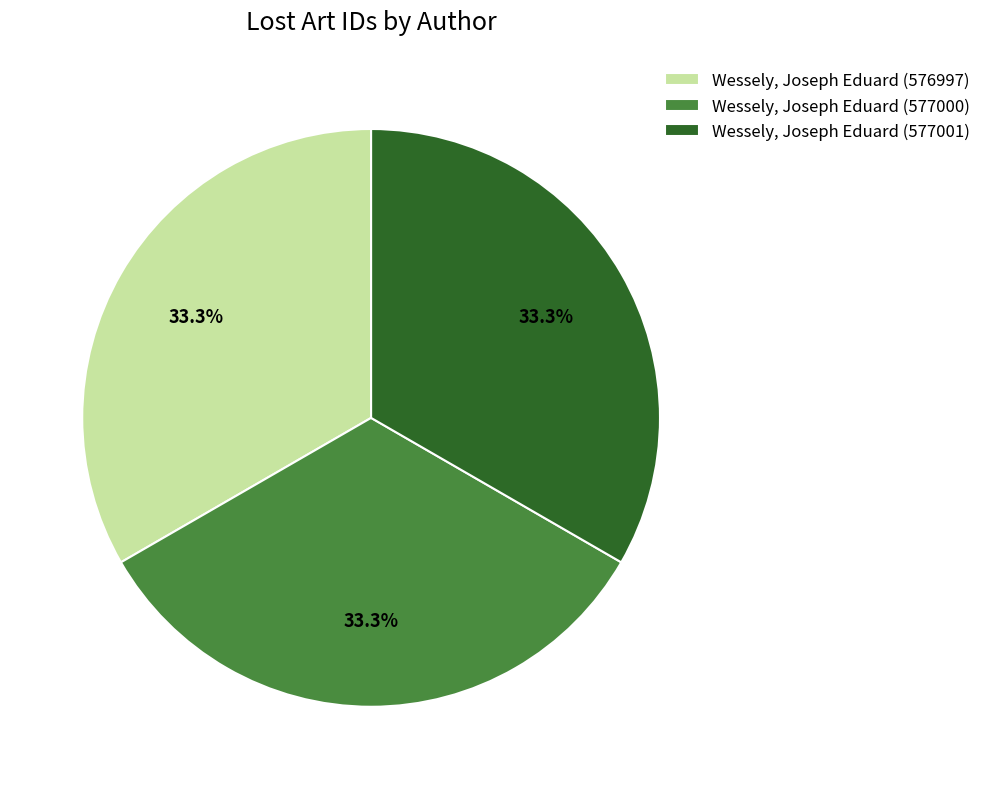

How much of the chart is everything except Wessely, Joseph Eduard (577001)?

66.7%